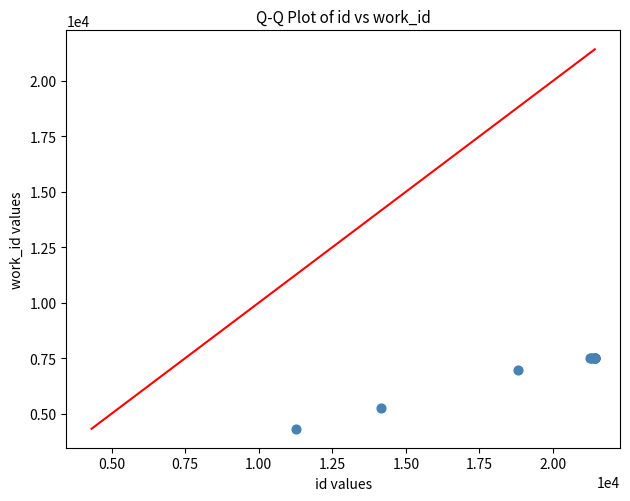

What Y value in the scatter plot is closest to 5910?

5251